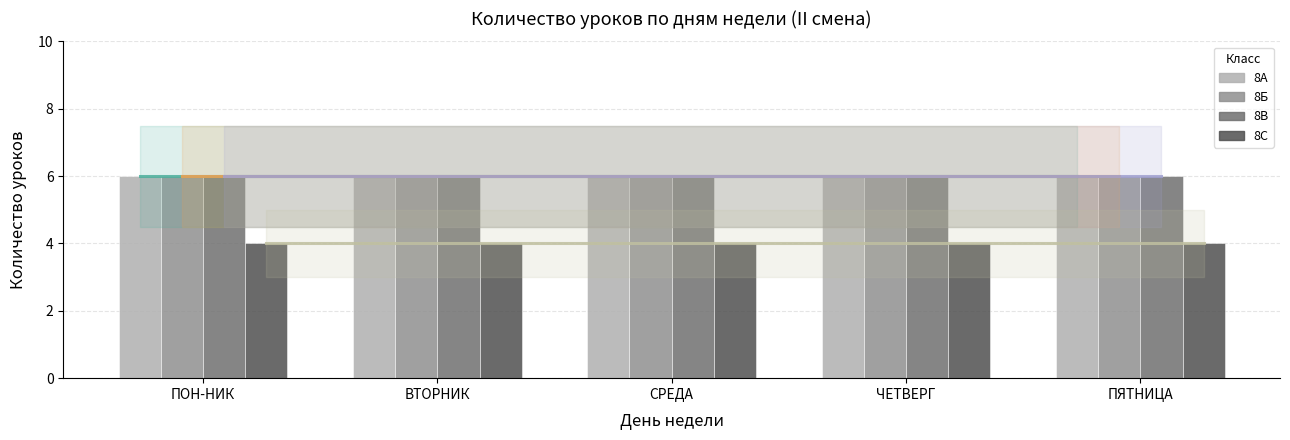

True or false: 8А has a value of 6 at ПЯТНИЦА.

True